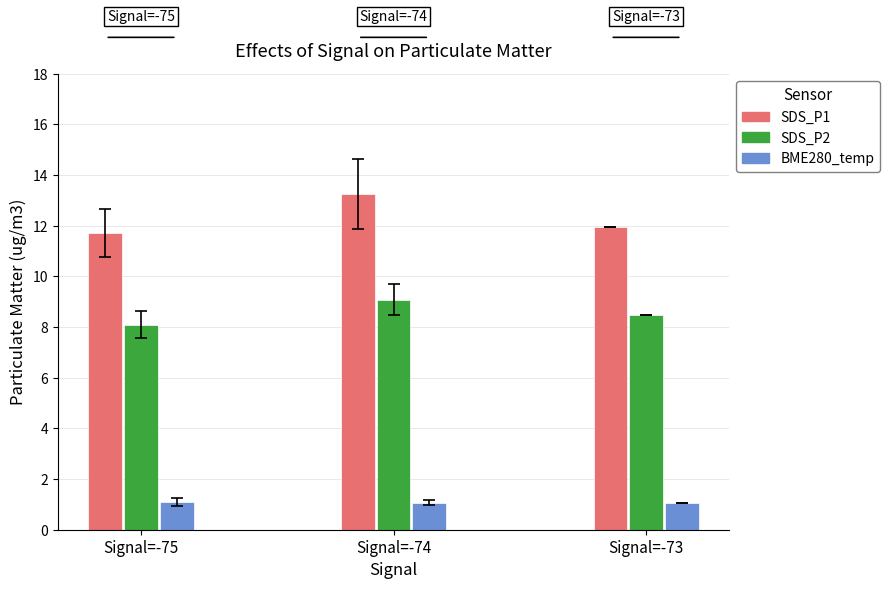

Is it true that SDS_P2 equals 14.7 at 14?

False